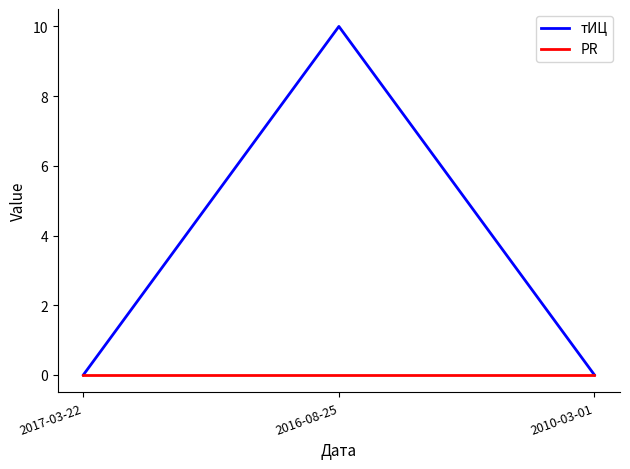

Which series has the largest range (max minus min)?

тИЦ